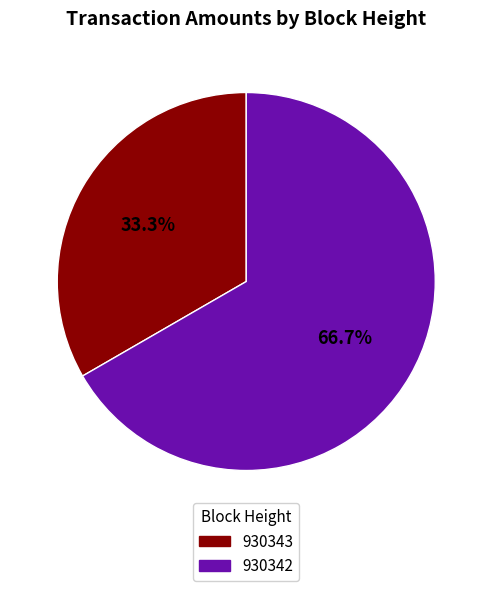

Rank the categories by value from lowest to highest.

930343, 930342